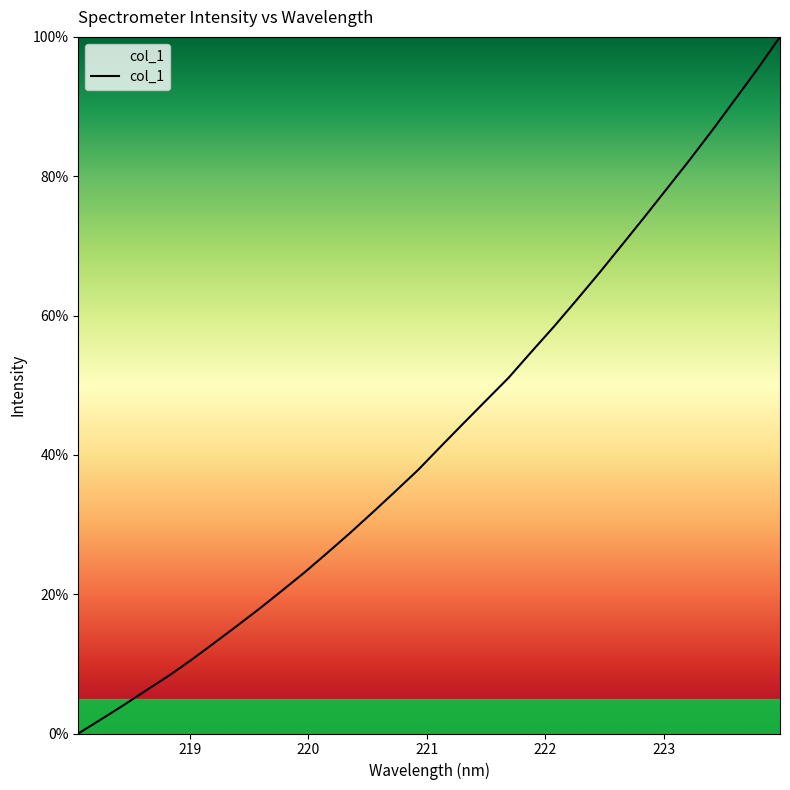

What is the difference between the maximum and minimum values?

100.0